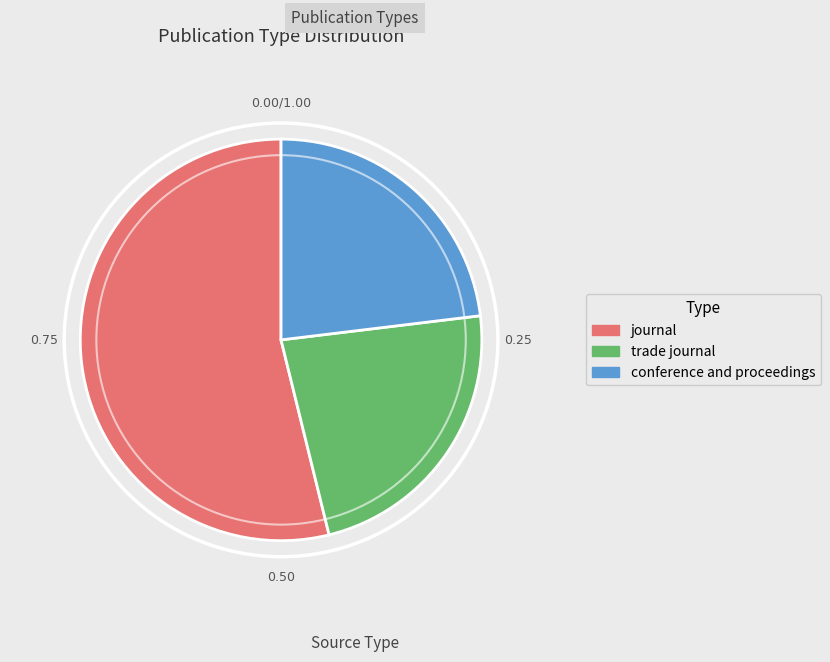

Which slice represents more than half of the pie?

journal